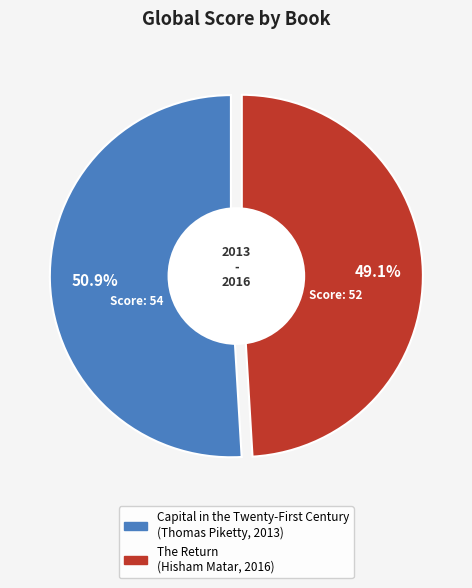

Count the number of slices in the pie.

2